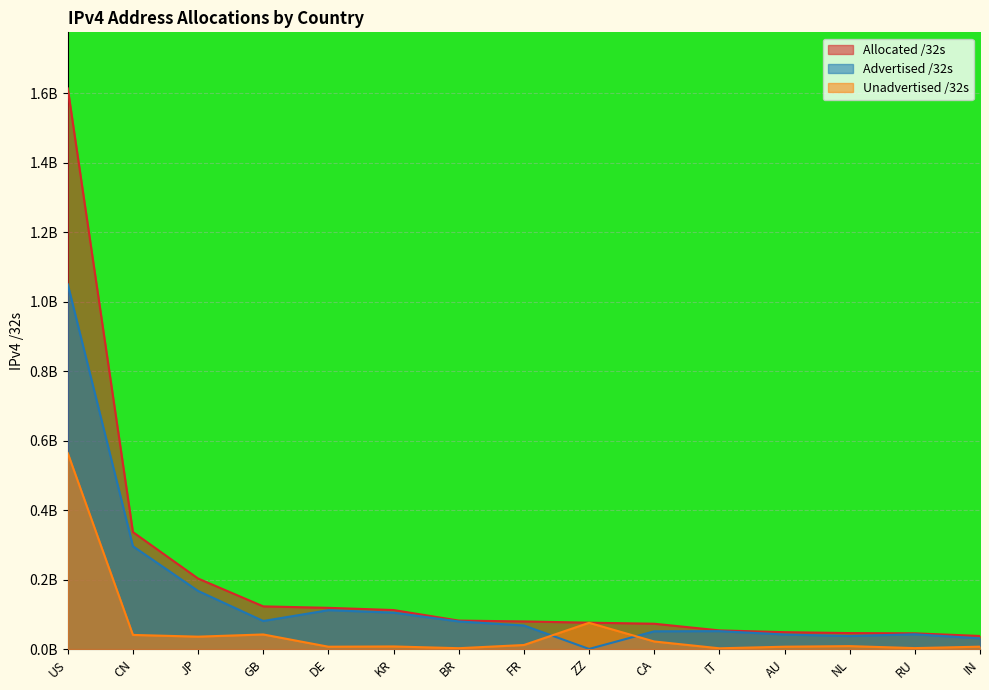

How many categories are shown in the chart?

15